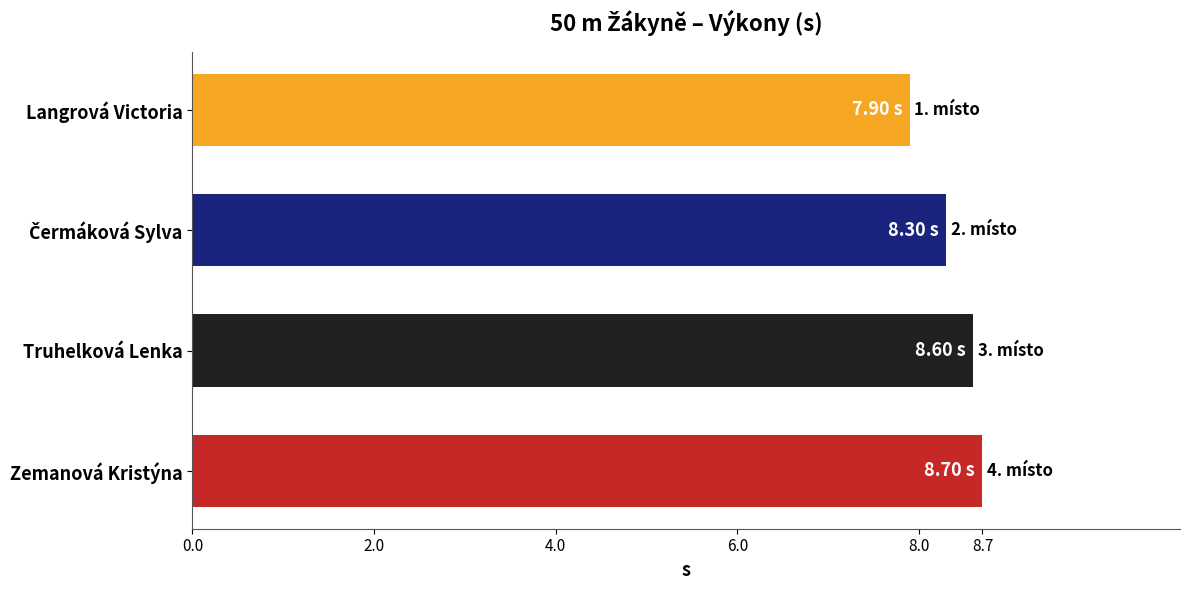

How many data points are less than 8?

1